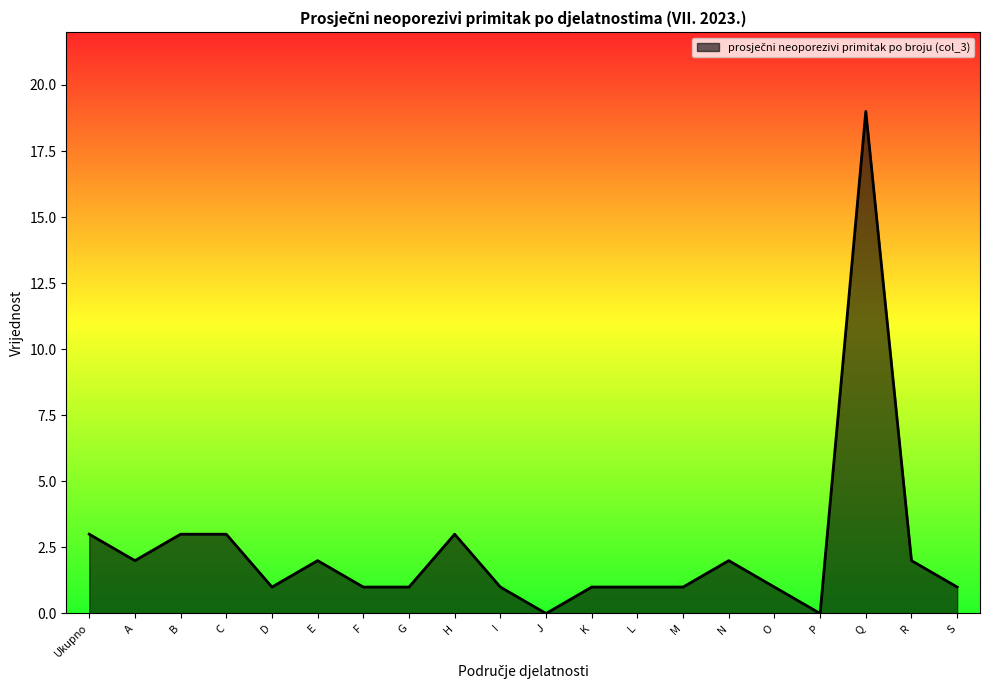

Where does the data first go above 1?

Ukupno